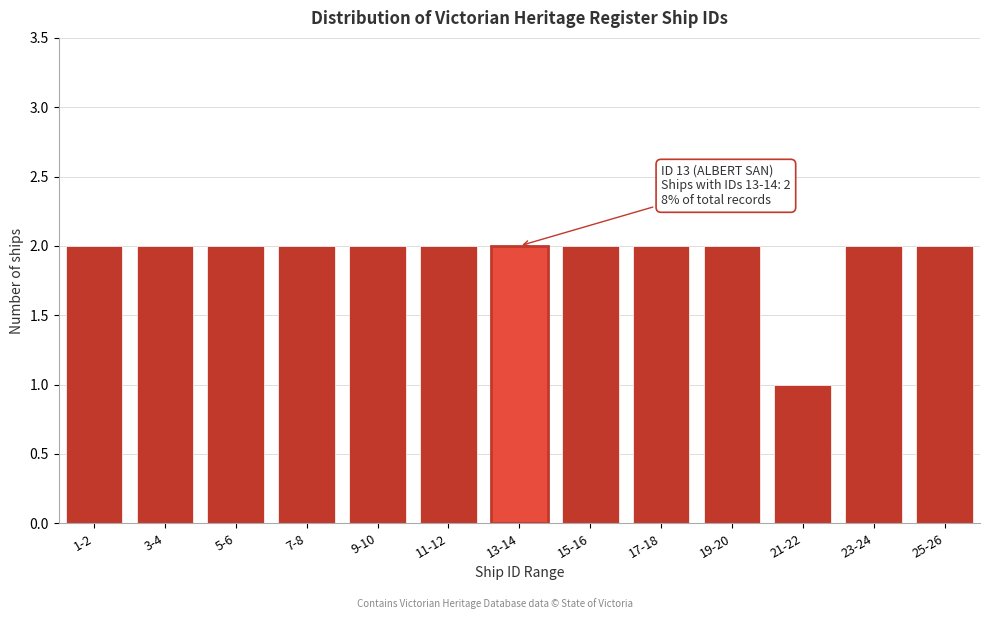

Reading right to left, extract all data points from this chart.

2	2	1	2	2	2	2	2	2	2	2	2	2